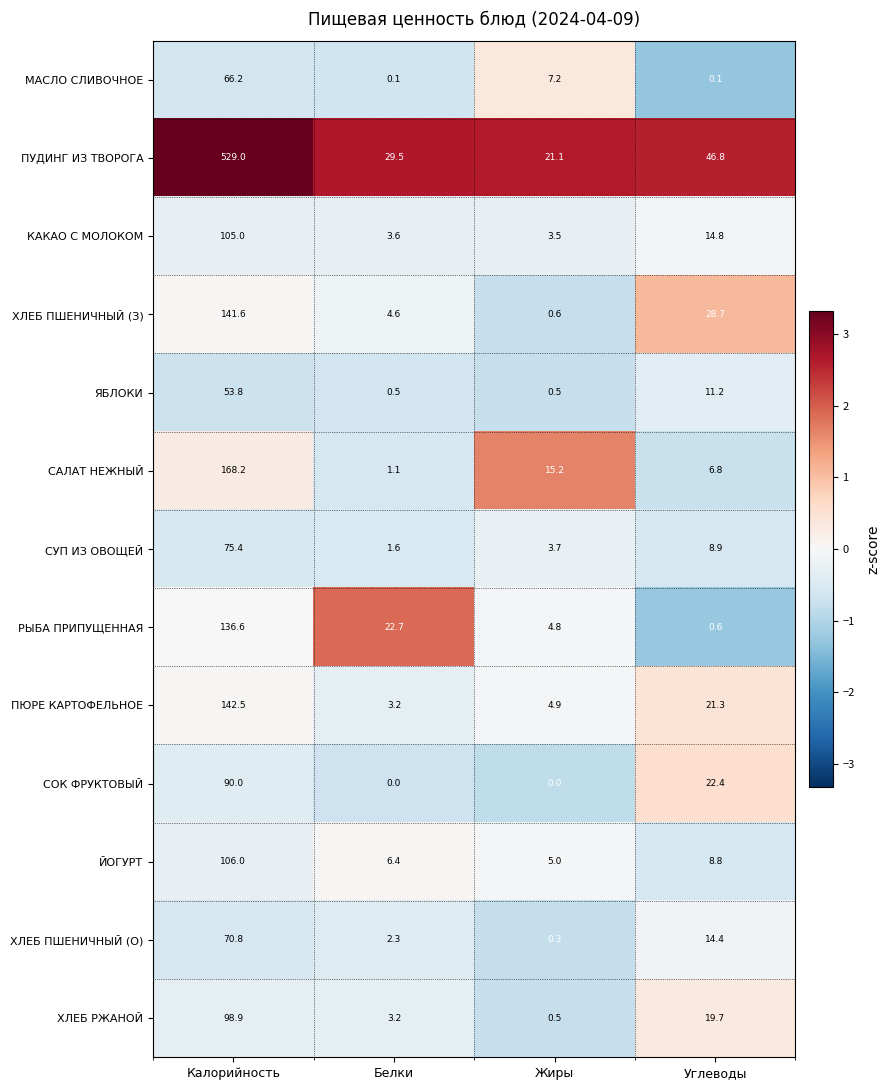

What is the difference between the maximum and minimum values in the КАКАО С МОЛОКОМ series?

101.5